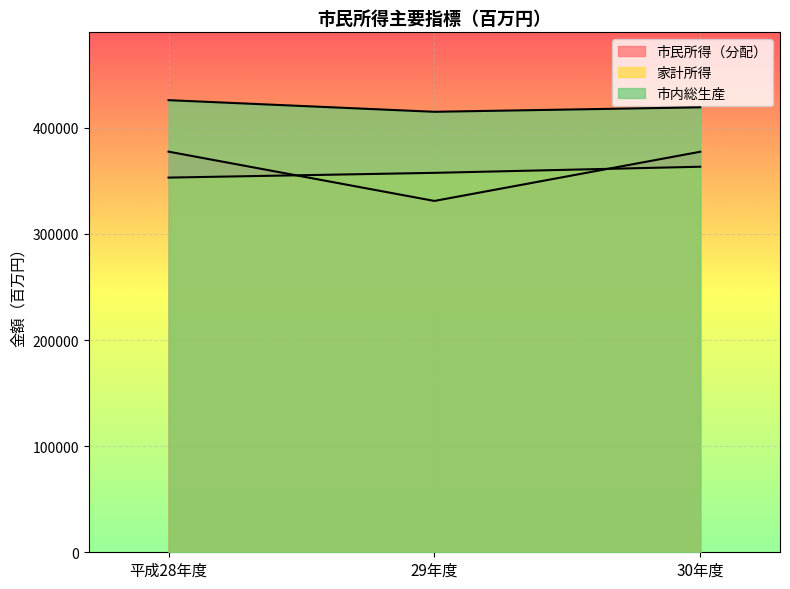

What is the label of the 1st point from the right?

30年度